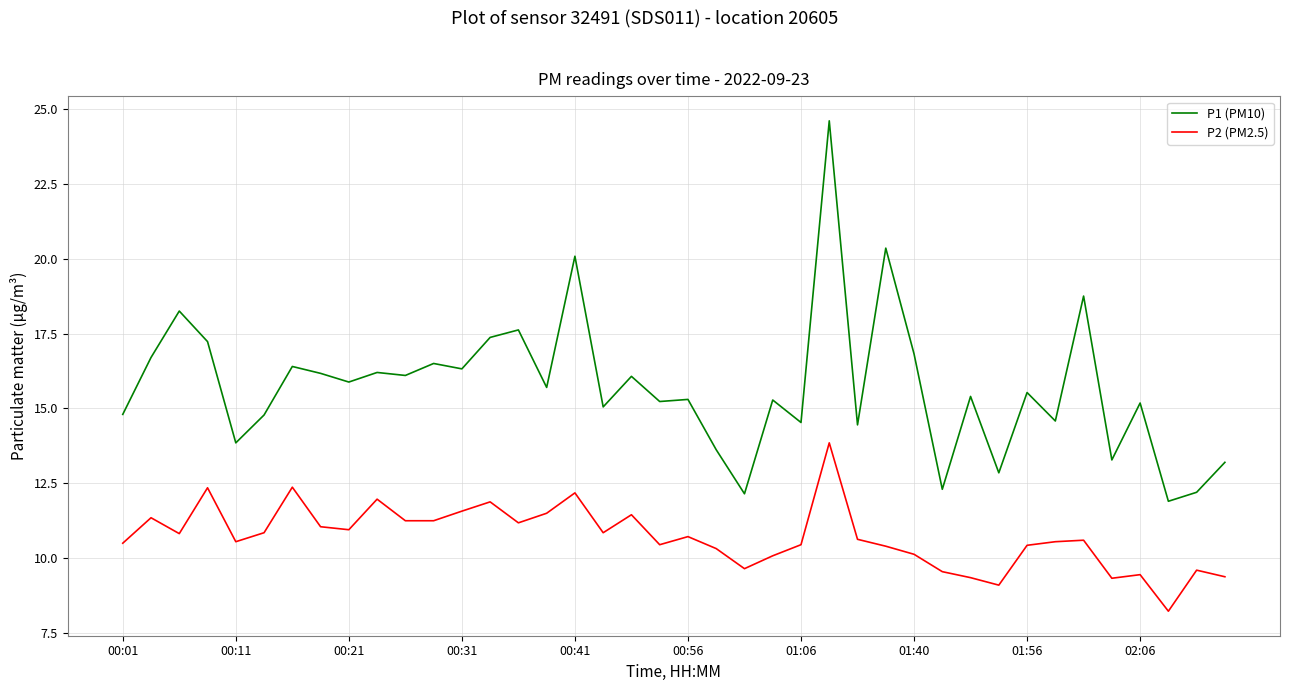

True or false: P2 (PM2.5) and P1 (PM10) cross at least once.

False